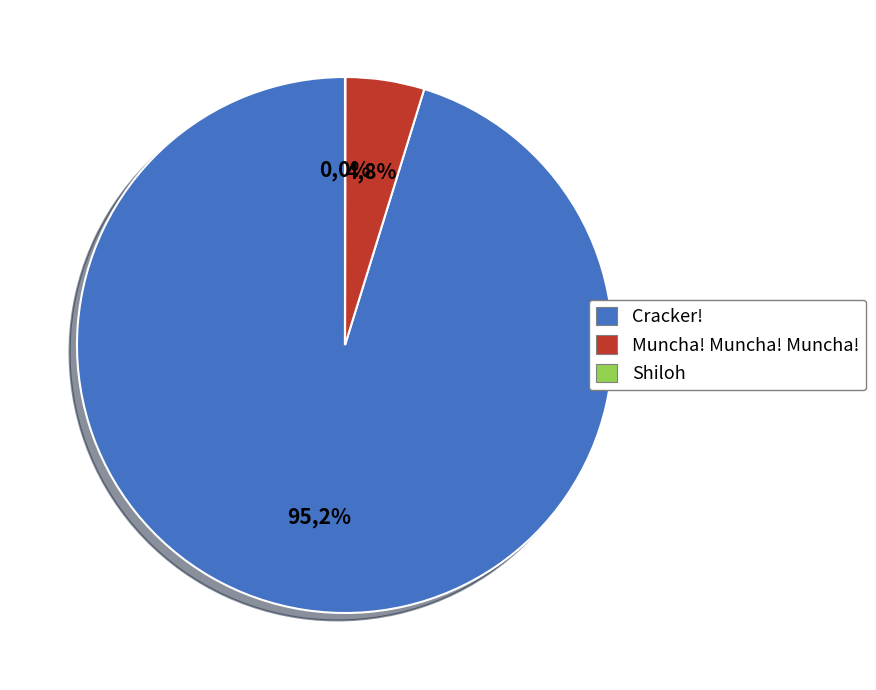

Between Muncha! Muncha! Muncha! and Shiloh, which is larger?

Muncha! Muncha! Muncha!